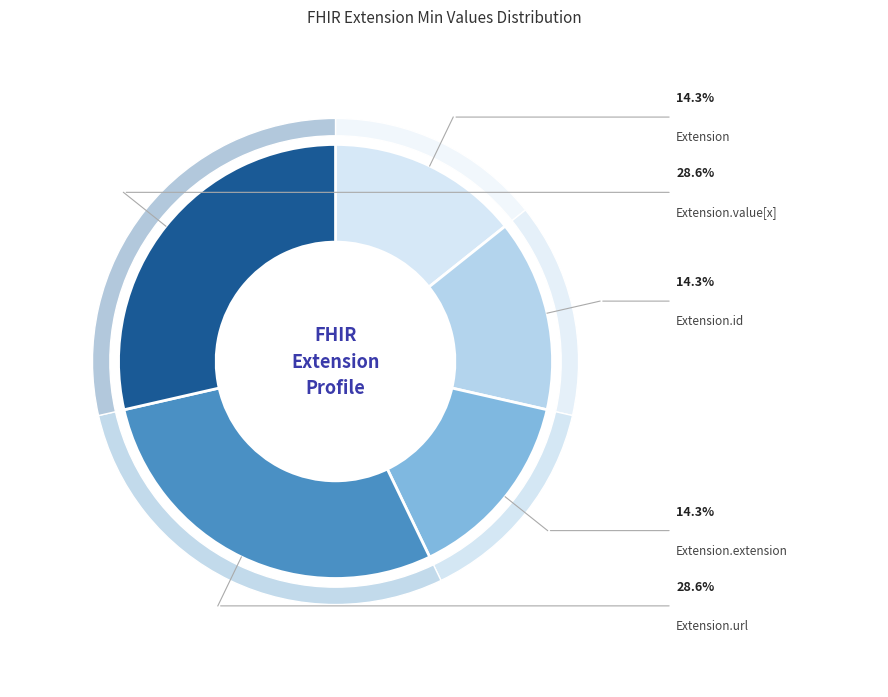

Is the sum of Extension.extension and Extension.id greater than half?

No